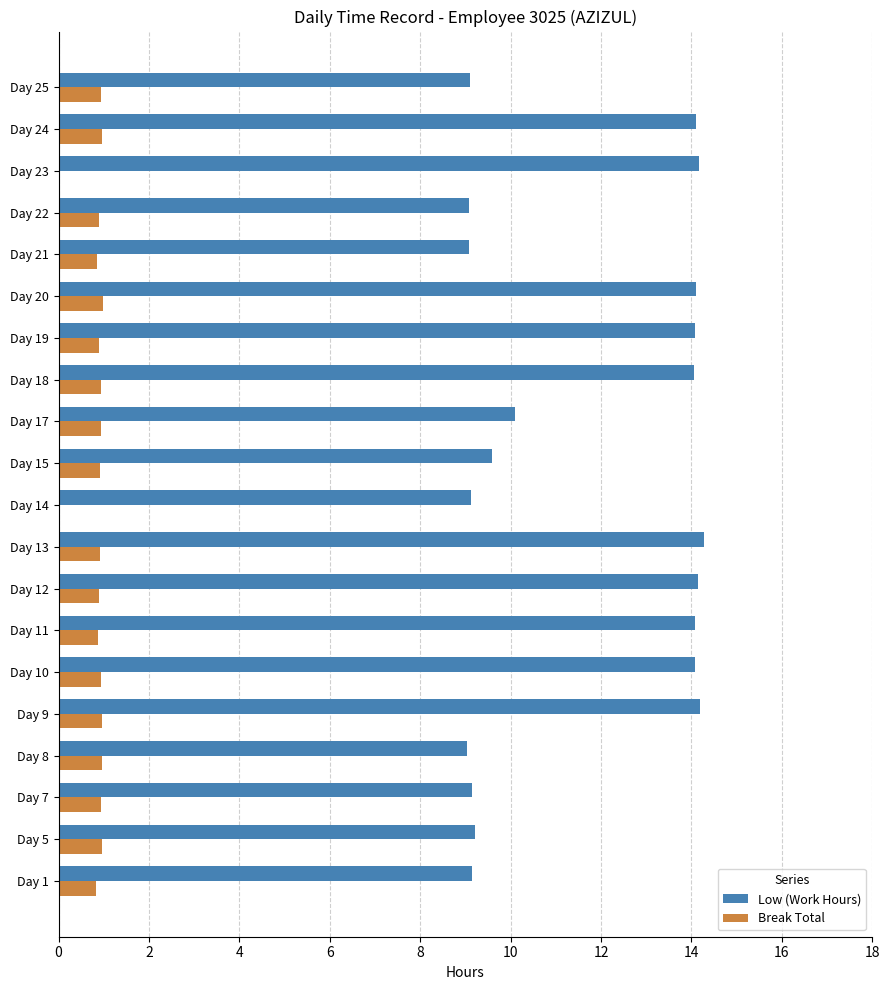

What is the greatest value displayed?

14.3